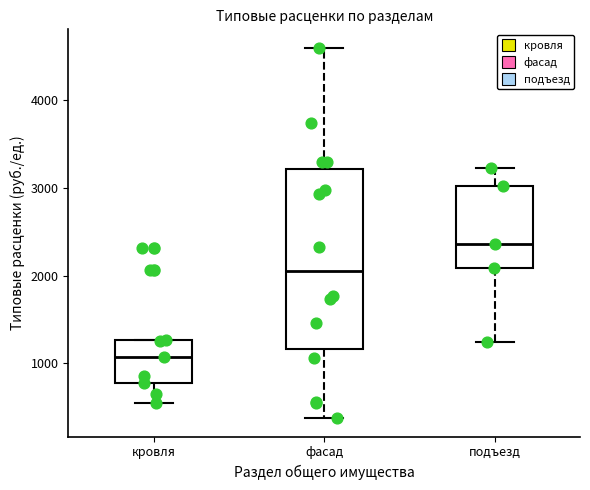

Reading left to right, transcribe this box plot: for each box, give where its median line is, the range the box spans, and where its two whiskers end, as read against the y-axis. The values are not printed on the chart, so give them approximately, as read against the axis.

кровля: median 1100, box 800 to 1300, whiskers 500 to 1300
фасад: median 2000, box 1200 to 3200, whiskers 400 to 4600
подъезд: median 2400, box 2100 to 3000, whiskers 1200 to 3200